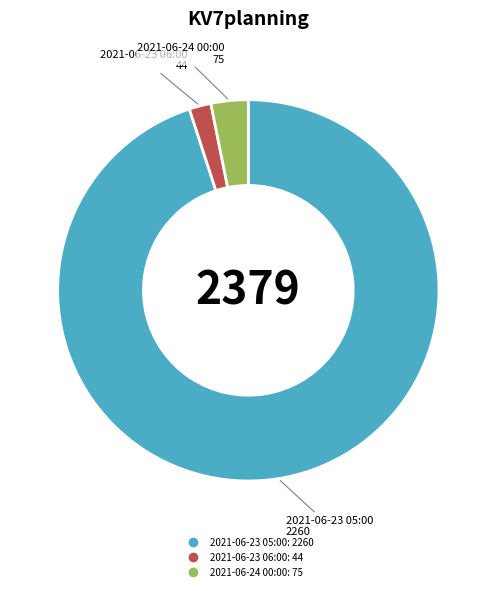

What is the smallest slice in the pie chart?

2021-06-23 06:00